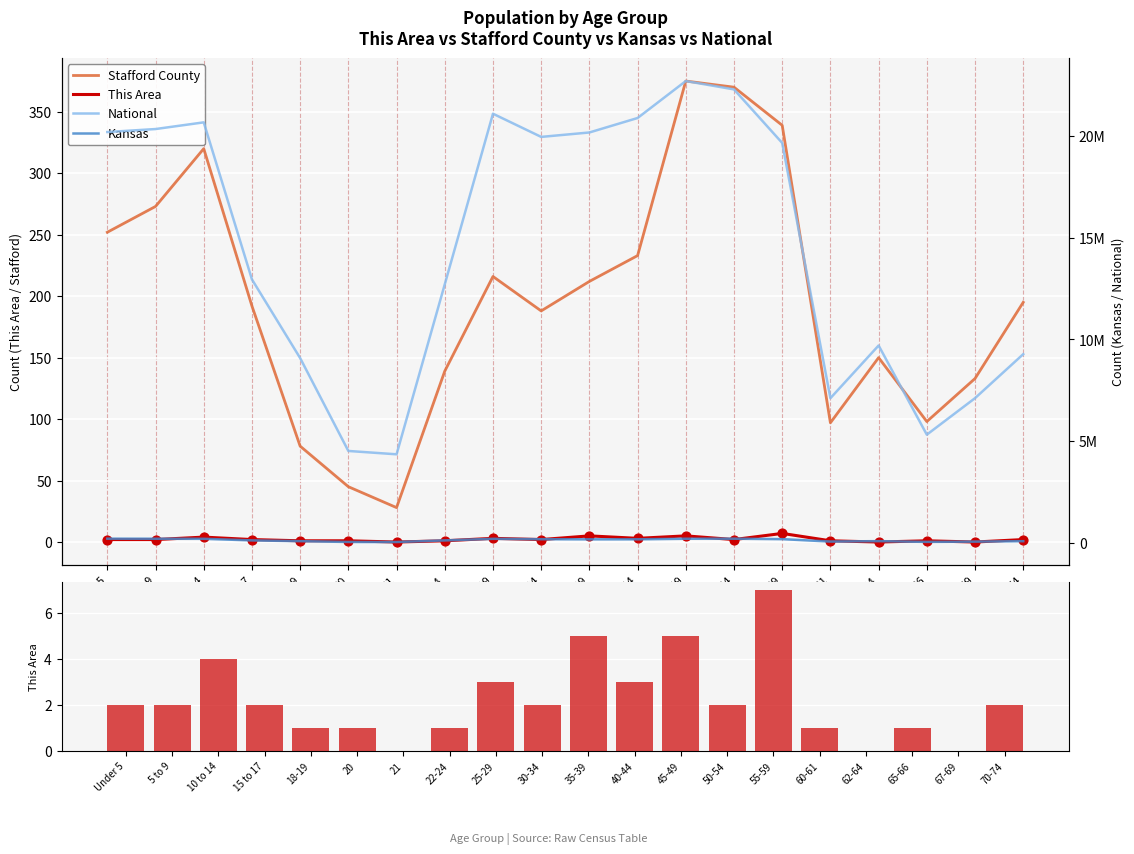

At how many categories does at least one series exceed 7713262?

15